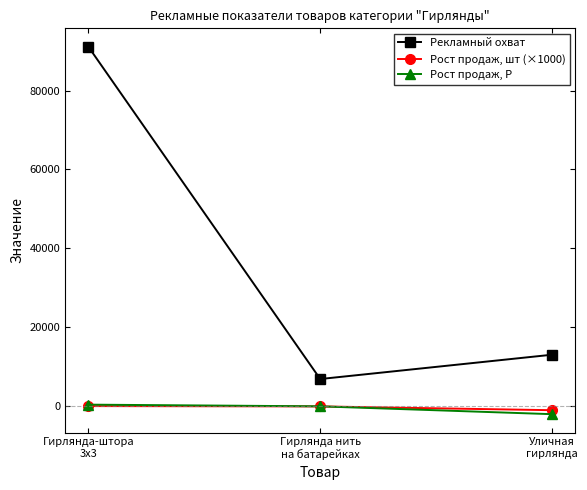

Which series has the largest range (max minus min)?

Рекламный охват